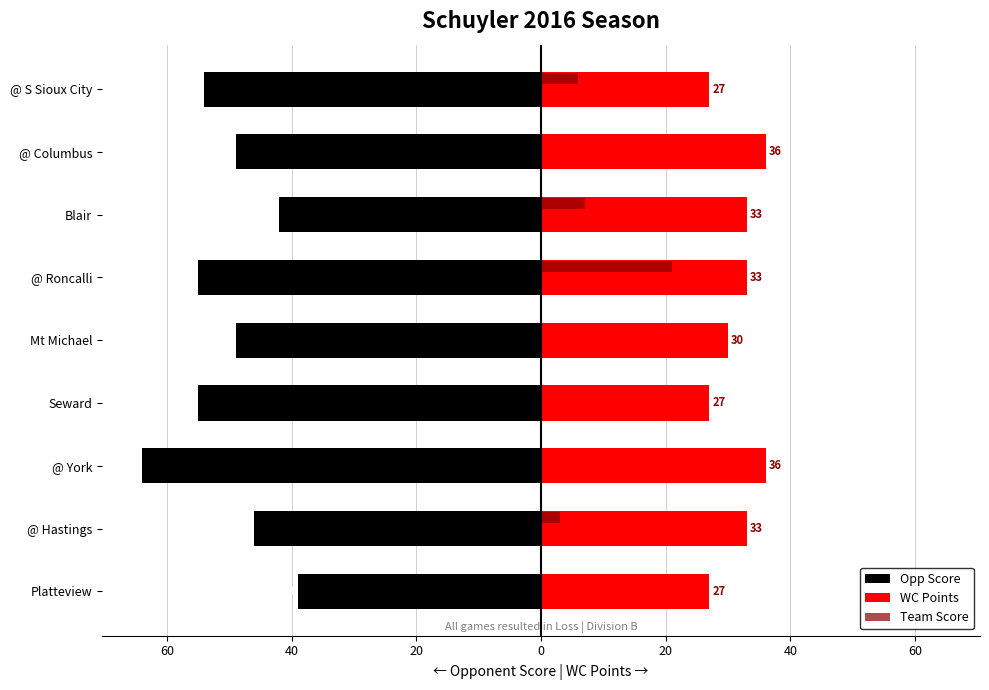

What is the difference between the second highest and second lowest values in the Opp Score series?

13